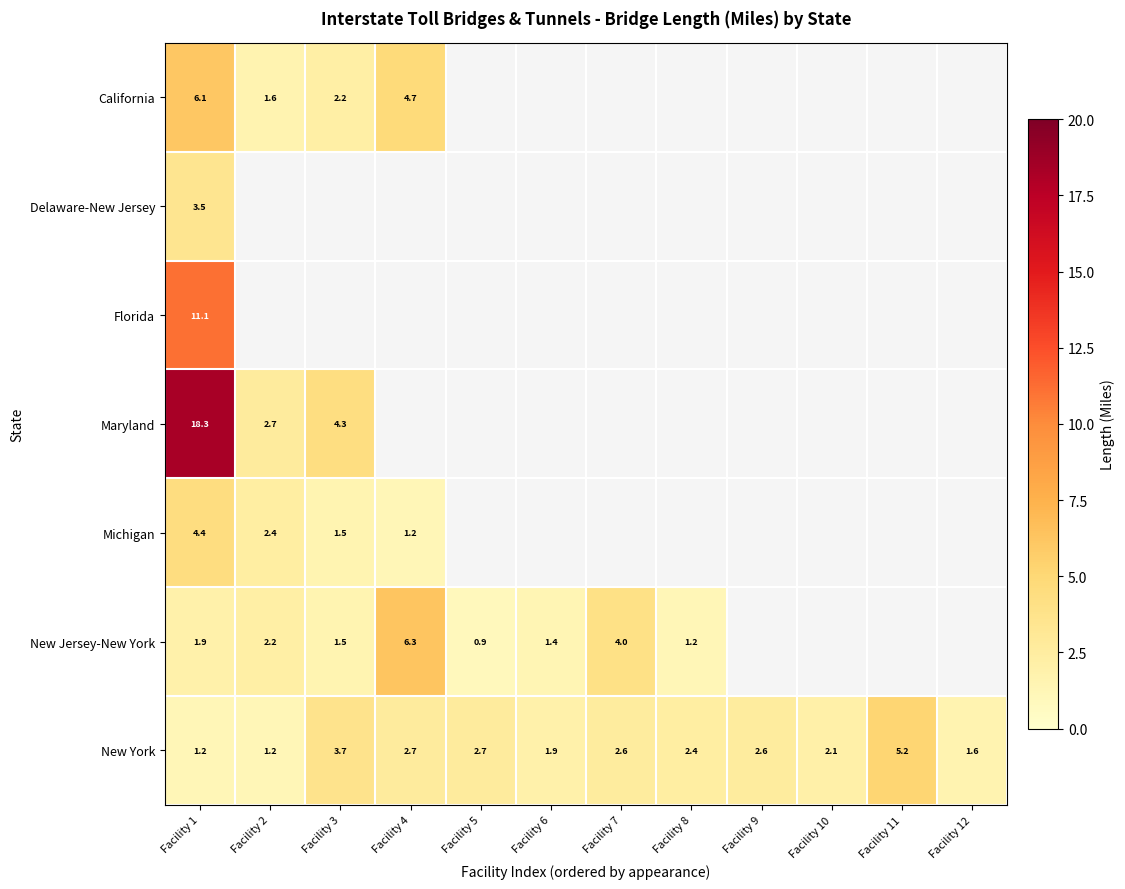

At Facility 1, list the series in order from smallest to largest.

New York, New Jersey-New York, Delaware-New Jersey, Michigan, California, Florida, Maryland